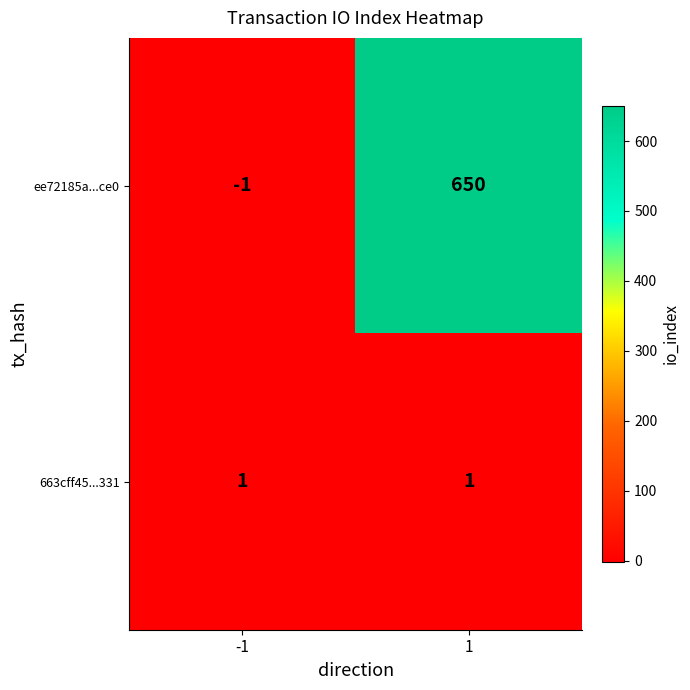

True or false: 663cff45...331 has a value of 2 at -1.

False